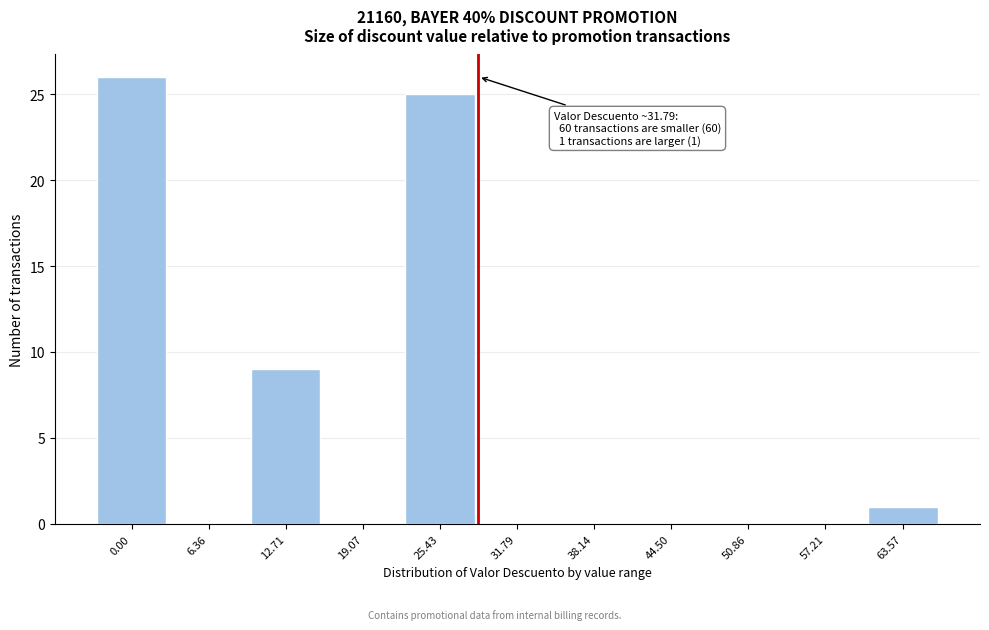

Reading left to right, what are all the values shown in this chart?

0.00=26	6.36=0	12.71=9	19.07=0	25.43=25	31.79=0	38.14=0	44.50=0	50.86=0	57.21=0	63.57=1